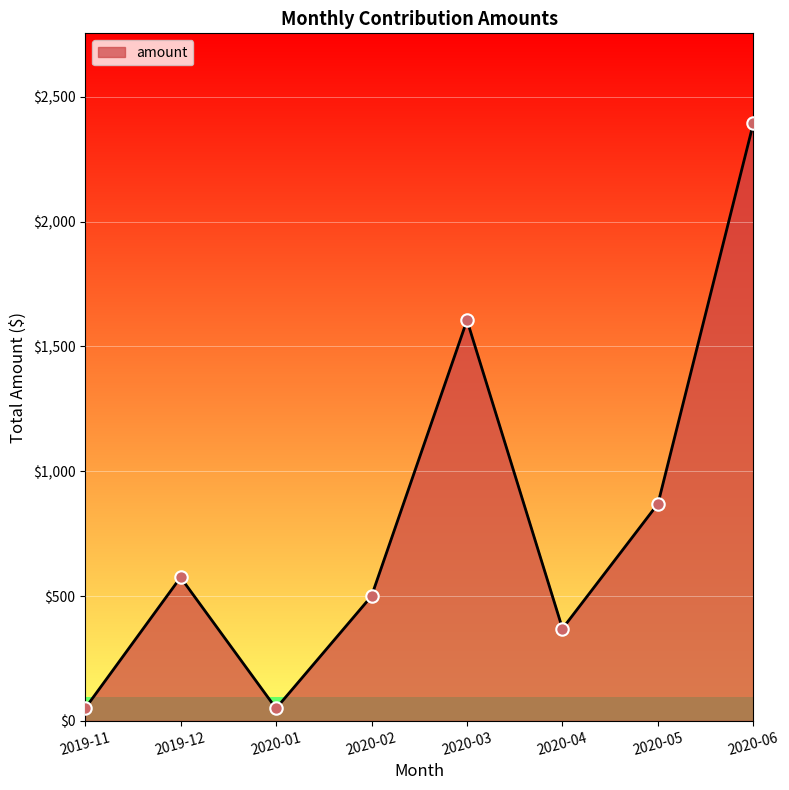

What is the change in value from 2020-02 to 2020-03?

+1104.8